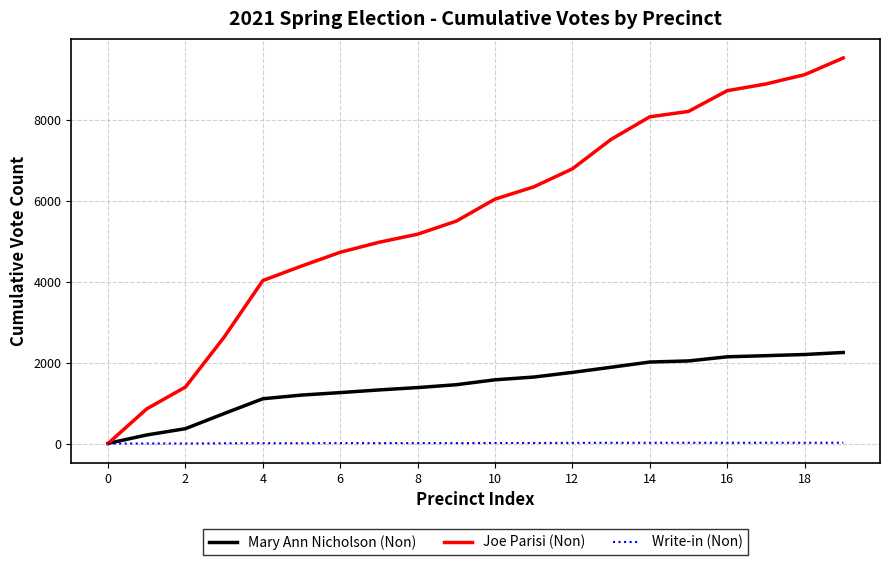

Which series has the largest total across all categories?

Joe Parisi (Non)